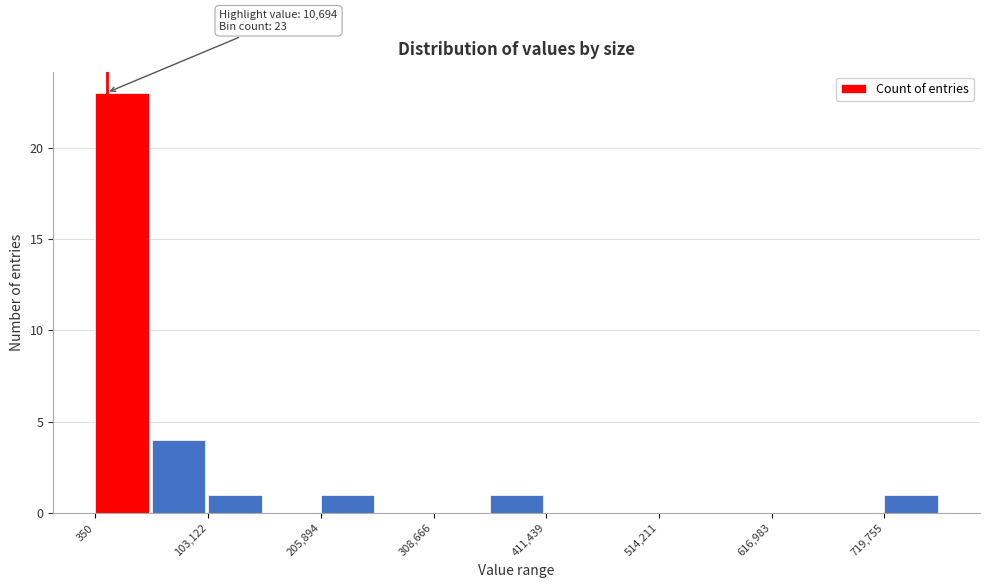

Around what value on the x-axis is the tallest bar? Give the approximate position of its centre, as read against the axis.

20000